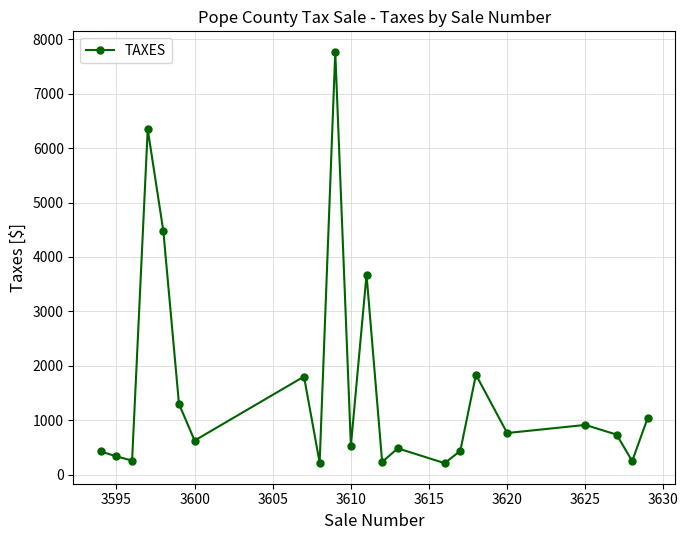

What is the smallest value displayed?

210.6